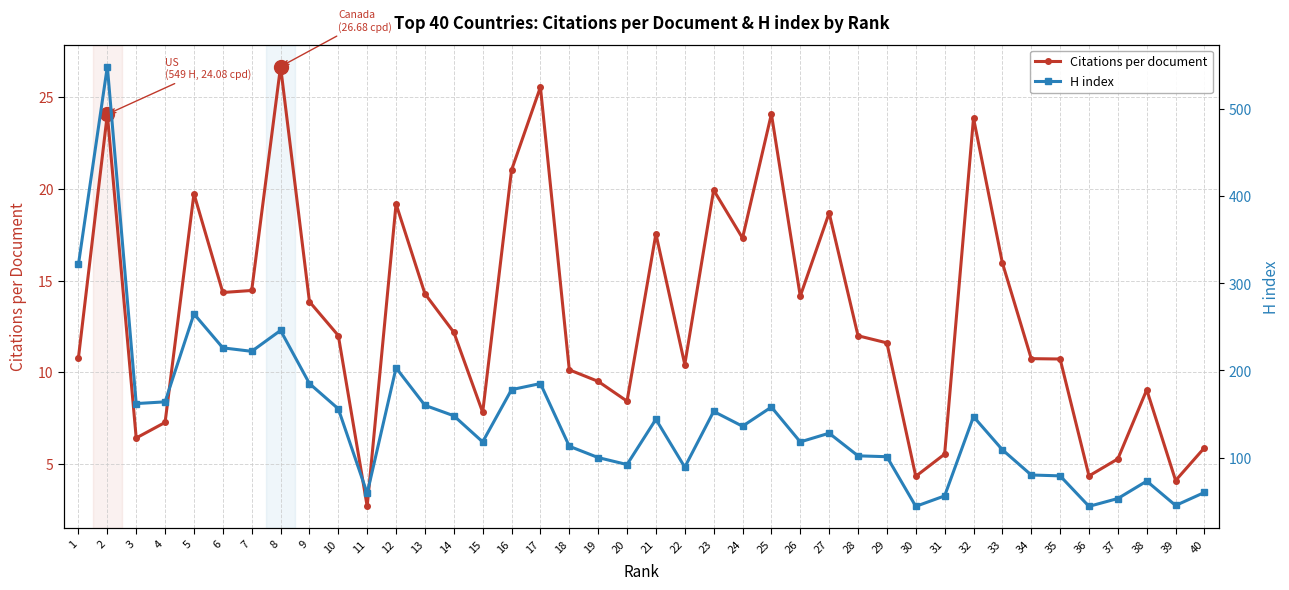

At which category is the sum across all series the highest?

2